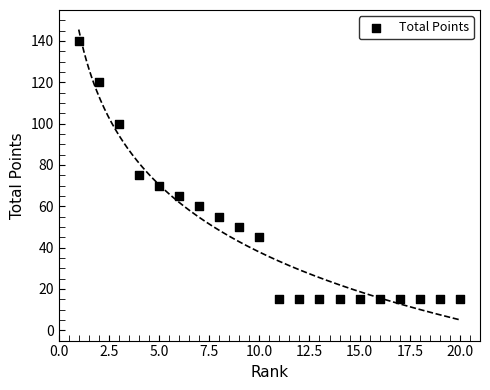

What is the range of Y values (max minus min)?

125